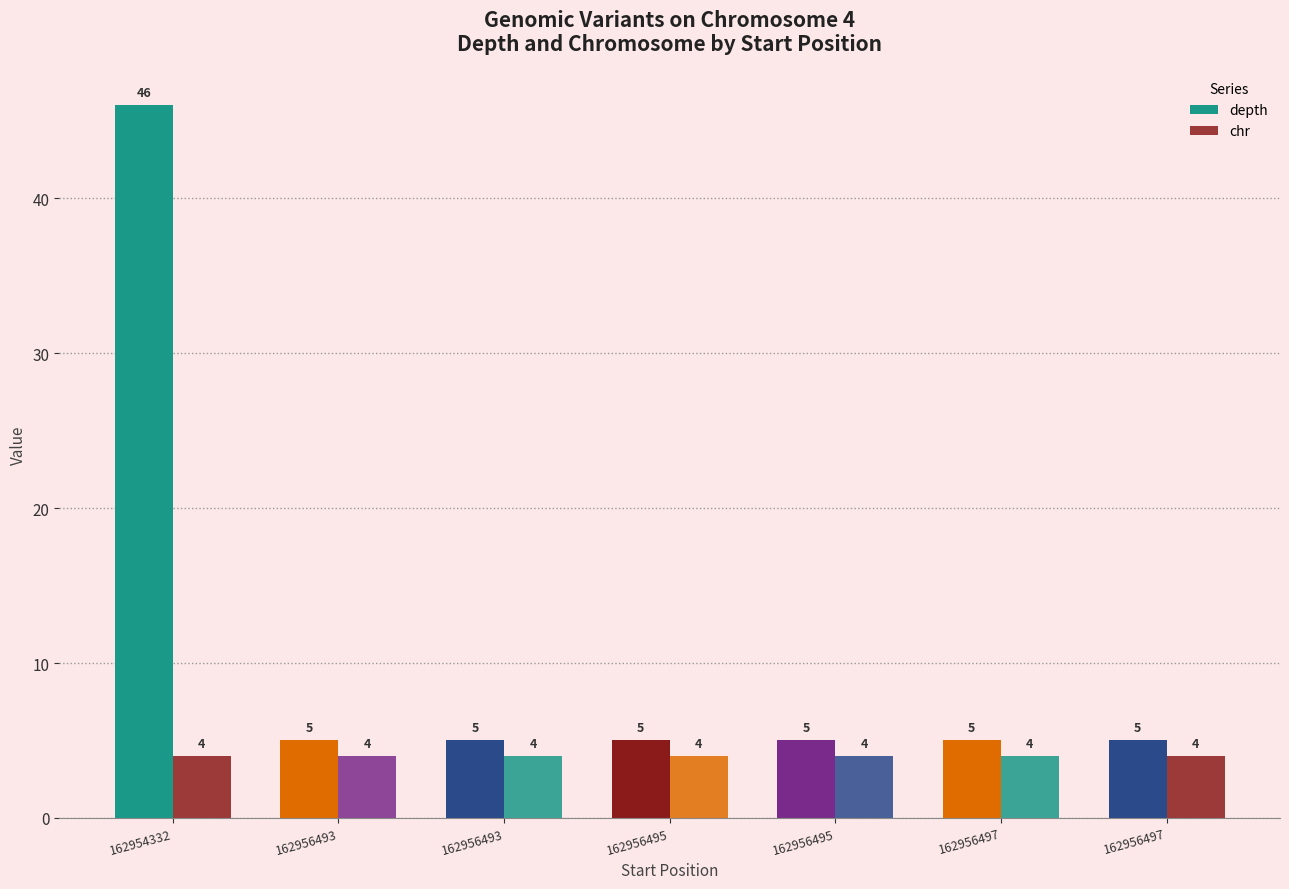

How many categories are shown in the chart?

7